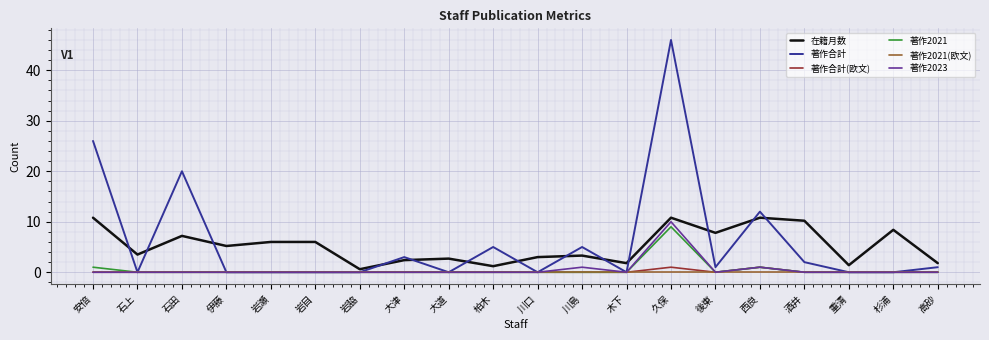

Between 伊藤 and 川口, which series saw the biggest shift?

在籍月数